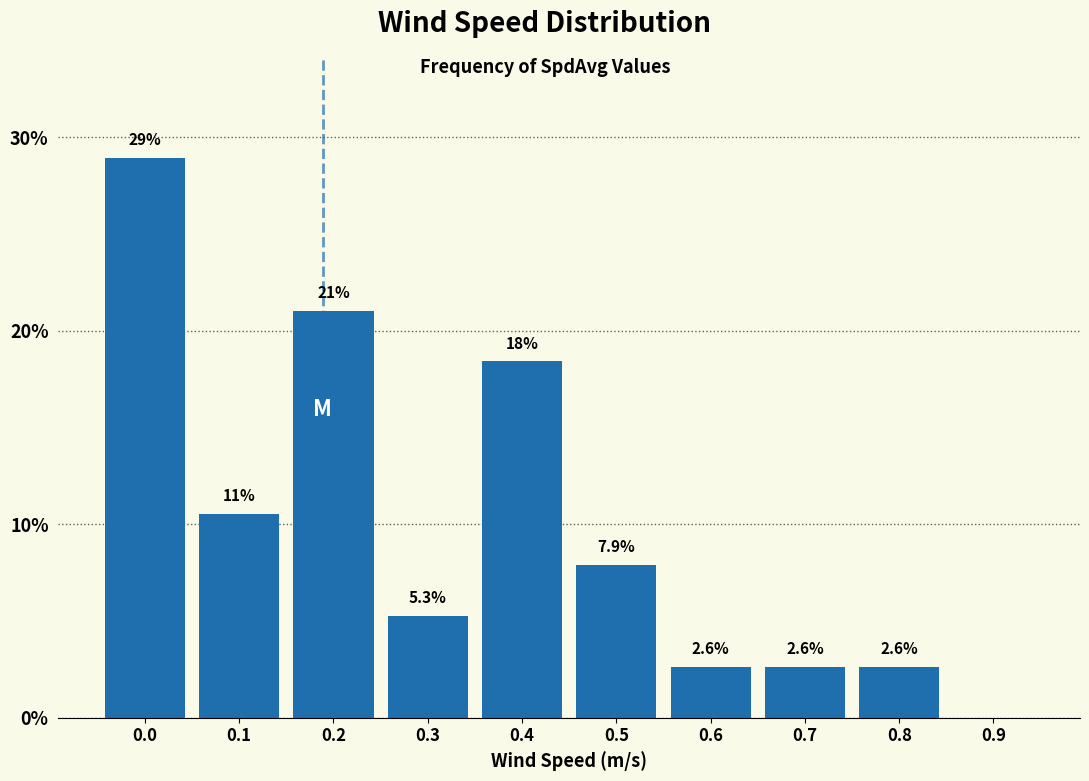

Reading right to left, list all the values displayed in this chart.

0.9=0.0	0.8=2.6	0.7=2.6	0.6=2.6	0.5=7.9	0.4=18.4	0.3=5.3	0.2=21.1	0.1=10.5	0.0=28.9